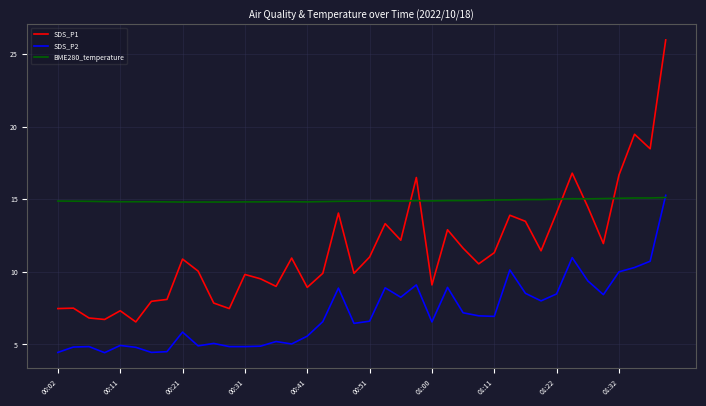

What is the greatest value displayed?

26.0